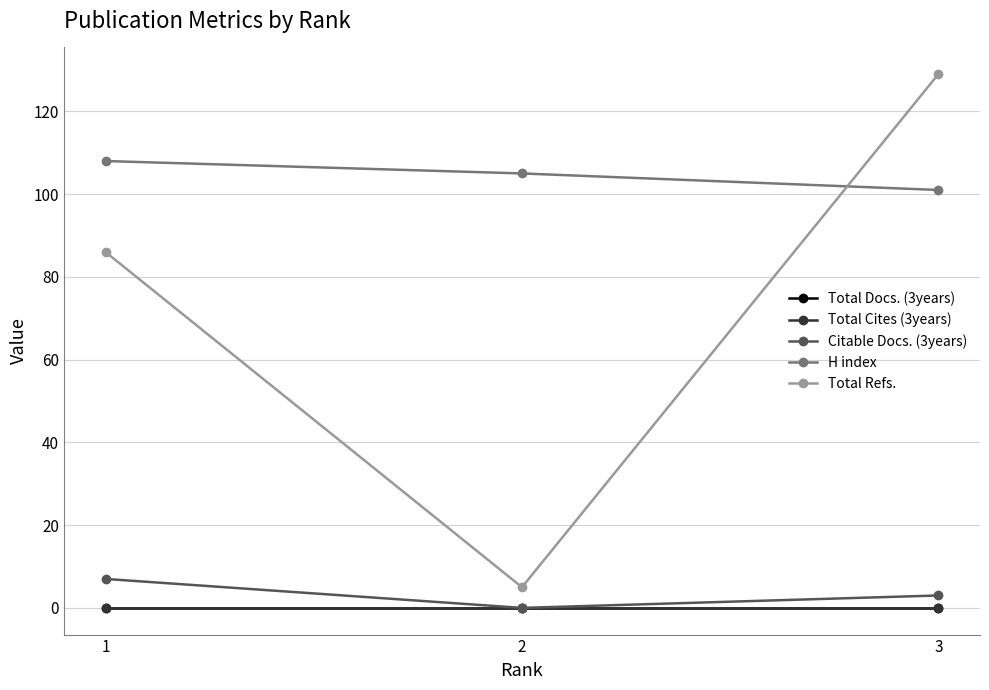

Does the chart have visible grid lines?

Yes